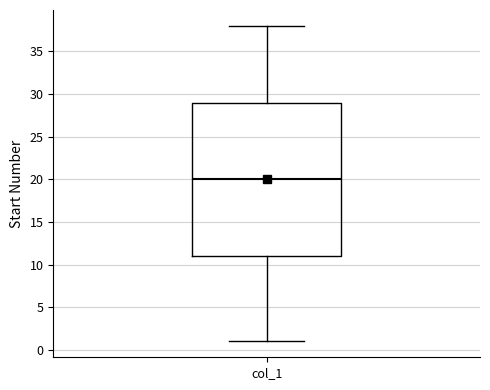

Read this box plot against the y-axis: the position of the median line, the range covered by the box, and the ends of both whiskers. The values are not printed on the chart, so give them approximately, as read against the axis.

median 20, box 11 to 29, whiskers 1 to 38